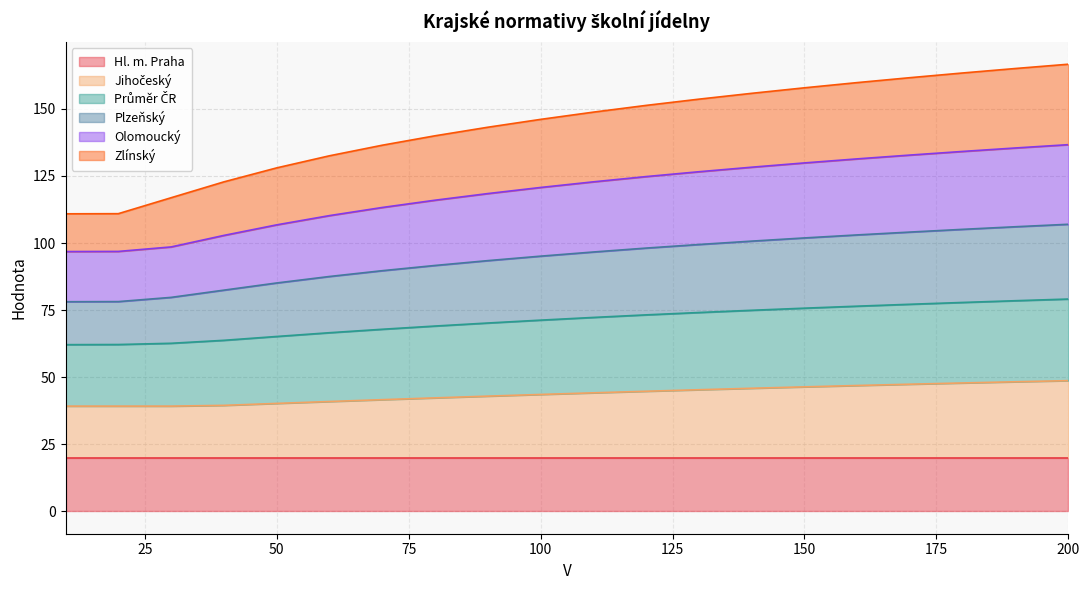

The Hl. m. Praha series shows 5.4 at 100. True or false?

False